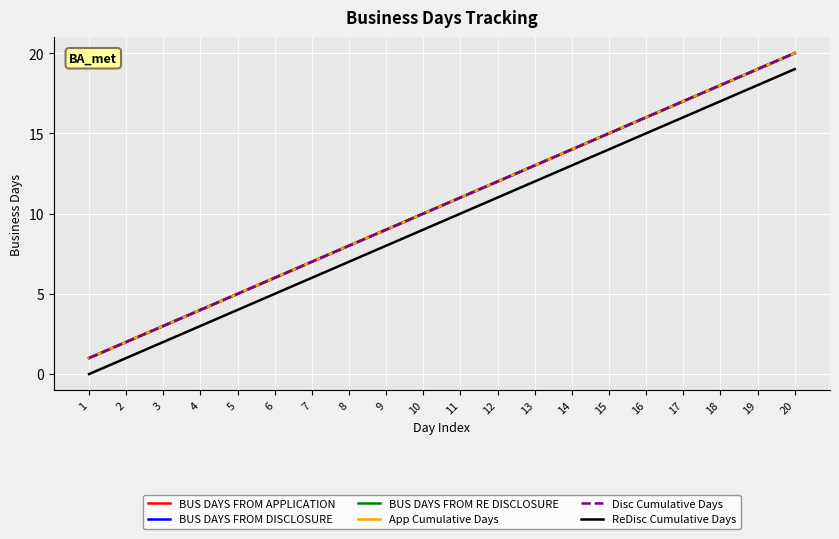

At 4, list the series in order from smallest to largest.

ReDisc Cumulative Days, BUS DAYS FROM APPLICATION, BUS DAYS FROM DISCLOSURE, BUS DAYS FROM RE DISCLOSURE, App Cumulative Days, Disc Cumulative Days